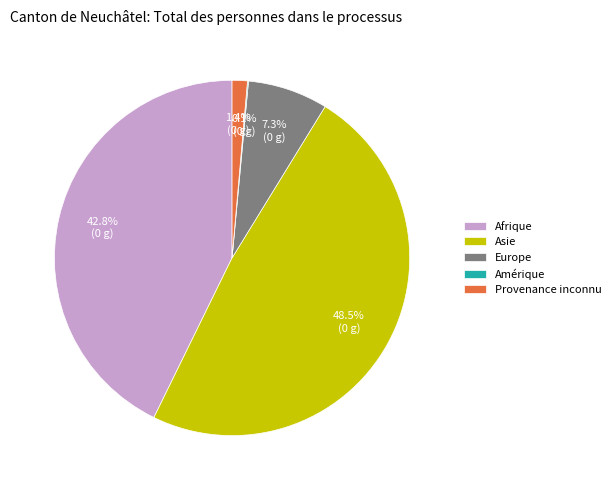

Which slice is the largest?

Asie